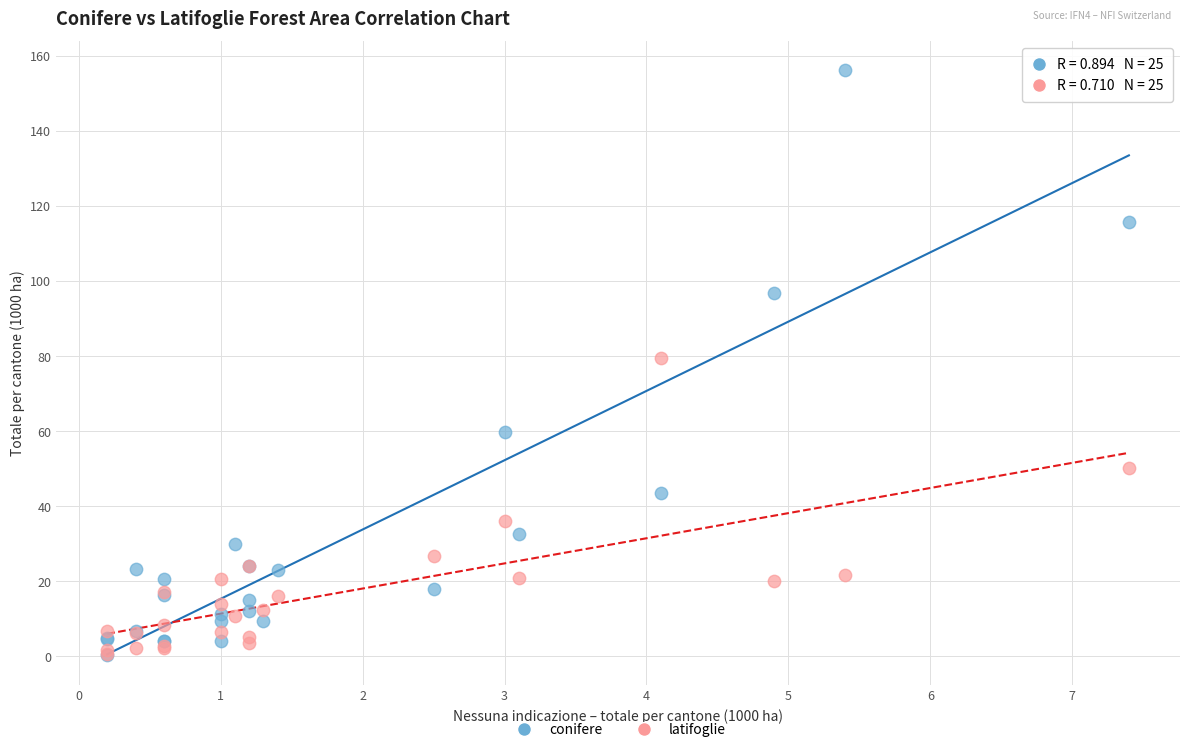

Which series contains the highest Y value?

conifere